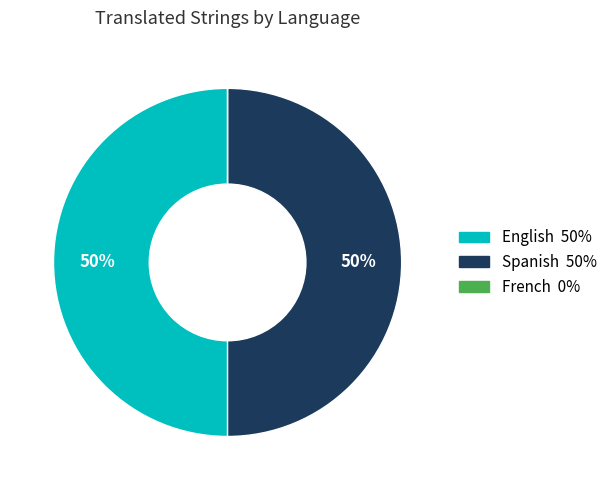

Is it true that Spanish is 50% of the pie?

True